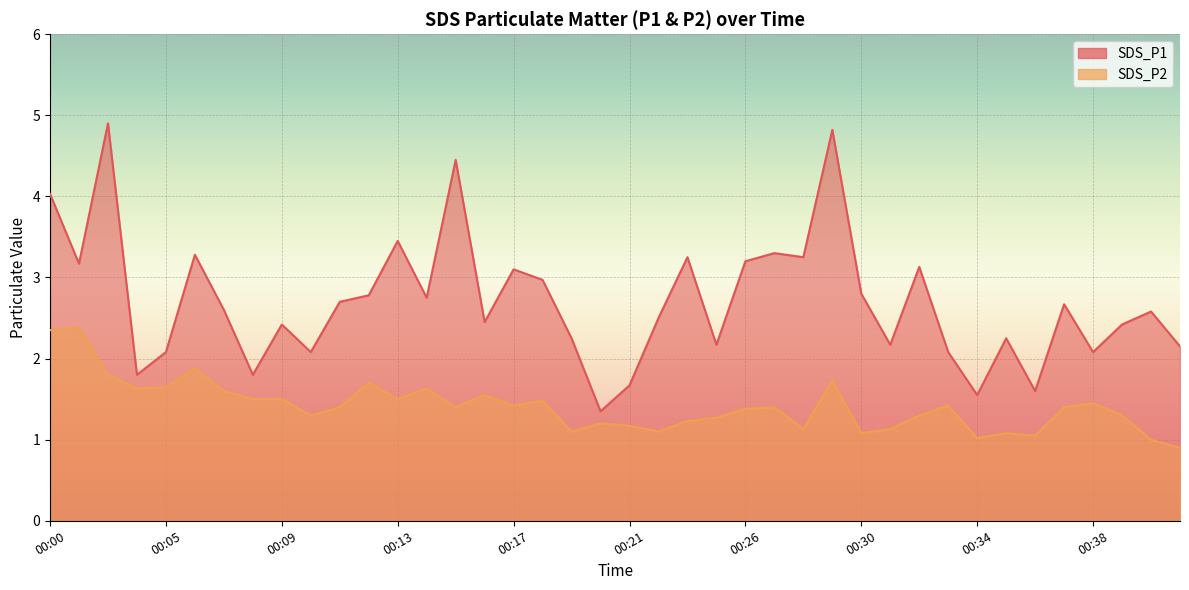

Reading left to right, what are all the values shown in this chart?

SDS_P1: 00:00=4.0	00:01=3.2	00:02=4.9	00:04=1.8	00:05=2.1	00:06=3.3	00:07=2.6	00:08=1.8	00:09=2.4	00:10=2.1	00:11=2.7	00:12=2.8	00:13=3.5	00:14=2.8	00:15=4.5	00:16=2.5	00:17=3.1	00:18=3.0	00:19=2.2	00:20=1.4	00:21=1.7	00:22=2.5	00:23=3.2	00:24=2.2	00:26=3.2	00:27=3.3	00:28=3.2	00:29=4.8	00:30=2.8	00:31=2.2	00:32=3.1	00:33=2.1	00:34=1.6	00:35=2.2	00:36=1.6	00:37=2.7	00:38=2.1	00:39=2.4	00:40=2.6	00:41=2.1
SDS_P2: 00:00=2.4	00:01=2.4	00:02=1.8	00:04=1.6	00:05=1.6	00:06=1.9	00:07=1.6	00:08=1.5	00:09=1.5	00:10=1.3	00:11=1.4	00:12=1.7	00:13=1.5	00:14=1.6	00:15=1.4	00:16=1.6	00:17=1.4	00:18=1.5	00:19=1.1	00:20=1.2	00:21=1.2	00:22=1.1	00:23=1.2	00:24=1.3	00:26=1.4	00:27=1.4	00:28=1.1	00:29=1.7	00:30=1.1	00:31=1.1	00:32=1.3	00:33=1.4	00:34=1.0	00:35=1.1	00:36=1.1	00:37=1.4	00:38=1.4	00:39=1.3	00:40=1.0	00:41=0.9